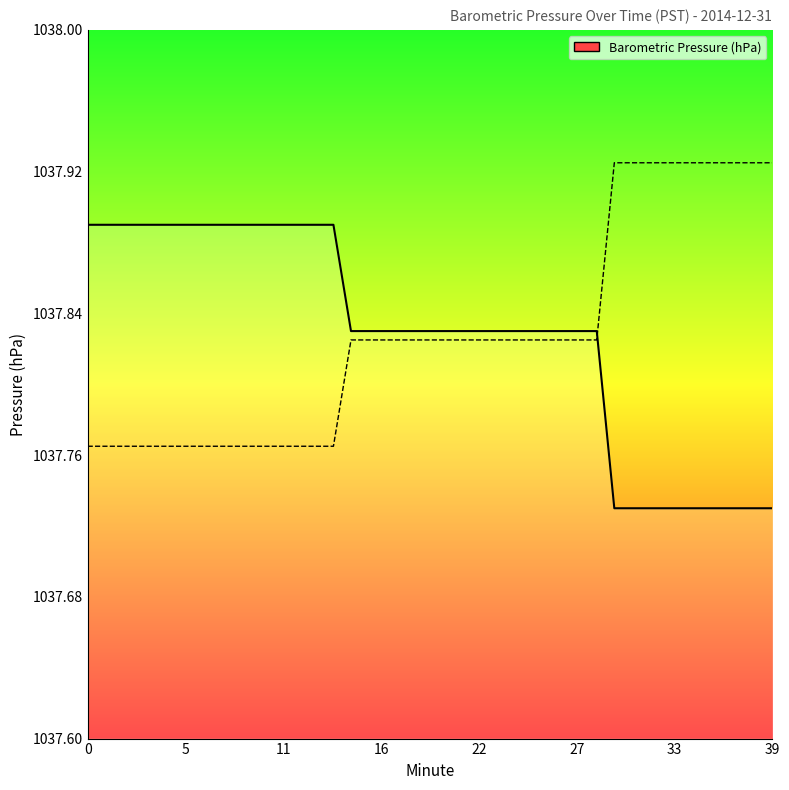

What is the ratio of the value at 35 to the value at 36?

1.0